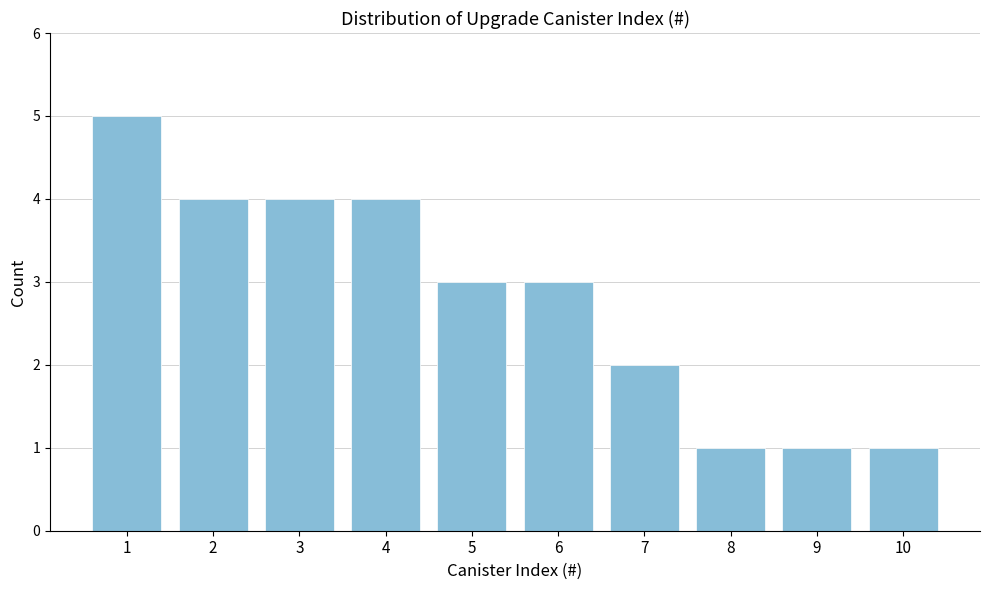

Reading left to right, what are all the values shown in this chart?

1=5	2=4	3=4	4=4	5=3	6=3	7=2	8=1	9=1	10=1